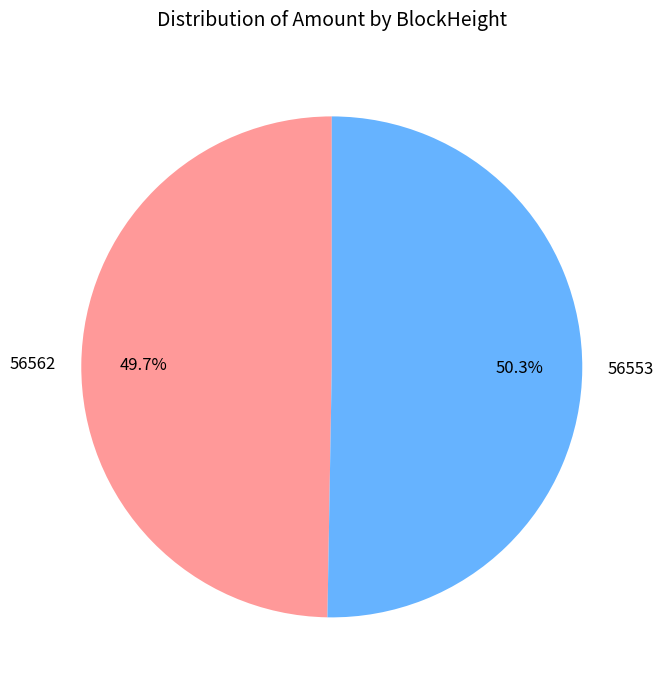

Between 56553 and 56562, which is larger?

56553